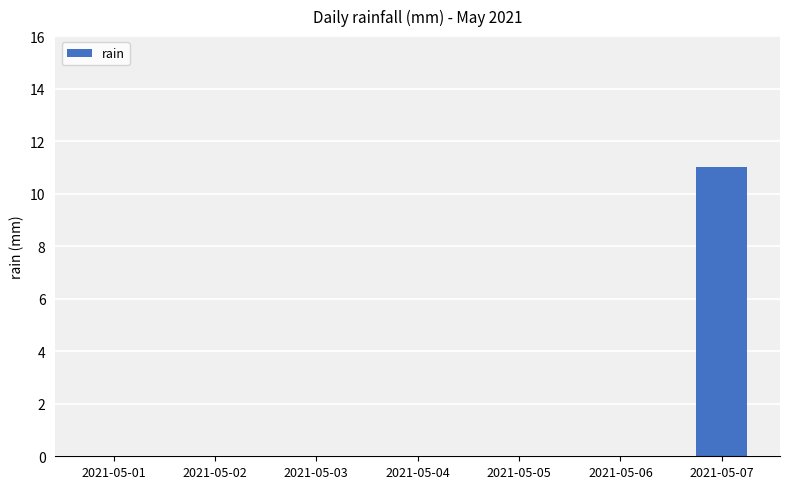

True or false: the data shows 0 at 2021-05-01.

True